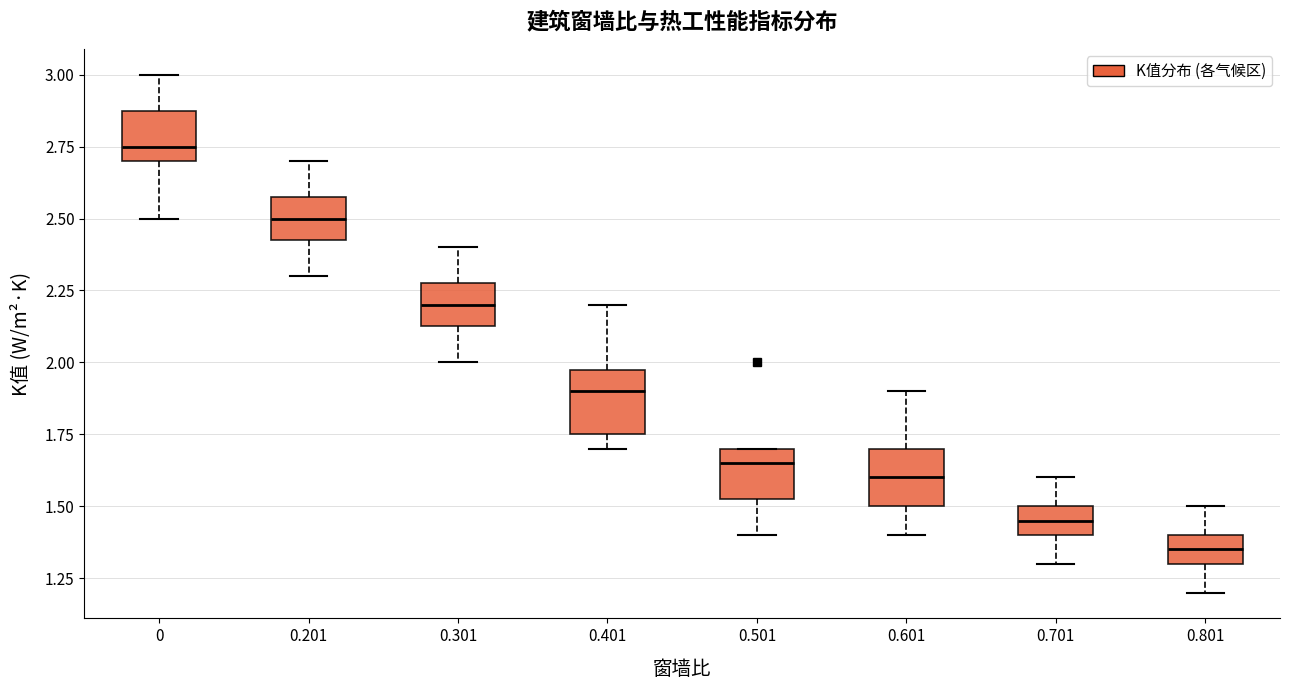

Reading left to right, read every box against the y-axis: the position of its median line, the range the box covers, and the ends of its whiskers. The values are not printed on the chart, so give them approximately, as read against the axis.

0: median 2.75, box 2.70 to 2.90, whiskers 2.50 to 3.00
0.201: median 2.50, box 2.45 to 2.60, whiskers 2.30 to 2.70
0.301: median 2.20, box 2.15 to 2.30, whiskers 2.00 to 2.40
0.401: median 1.90, box 1.75 to 2.00, whiskers 1.70 to 2.20
0.501: median 1.65, box 1.55 to 1.70, whiskers 1.40 to 1.70
0.601: median 1.60, box 1.50 to 1.70, whiskers 1.40 to 1.90
0.701: median 1.45, box 1.40 to 1.50, whiskers 1.30 to 1.60
0.801: median 1.35, box 1.30 to 1.40, whiskers 1.20 to 1.50